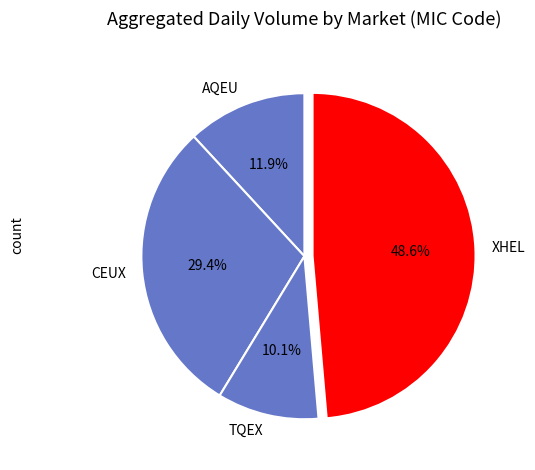

What is the ratio of the value at AQEU to the value at XHEL?

0.2